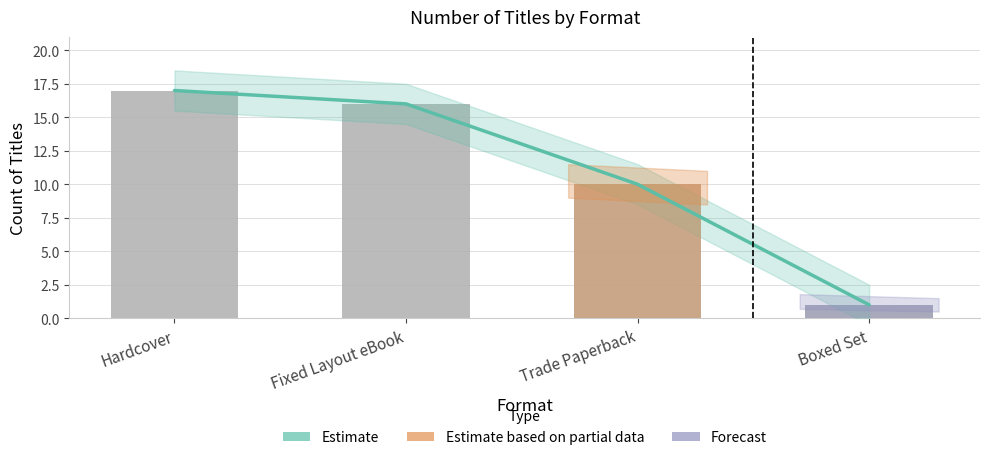

Reading right to left, transcribe all the data shown in this chart.

Estimate: Boxed Set=1	Trade Paperback=10	Fixed Layout eBook=16	Hardcover=17
Count: Boxed Set=1	Trade Paperback=10	Fixed Layout eBook=16	Hardcover=17